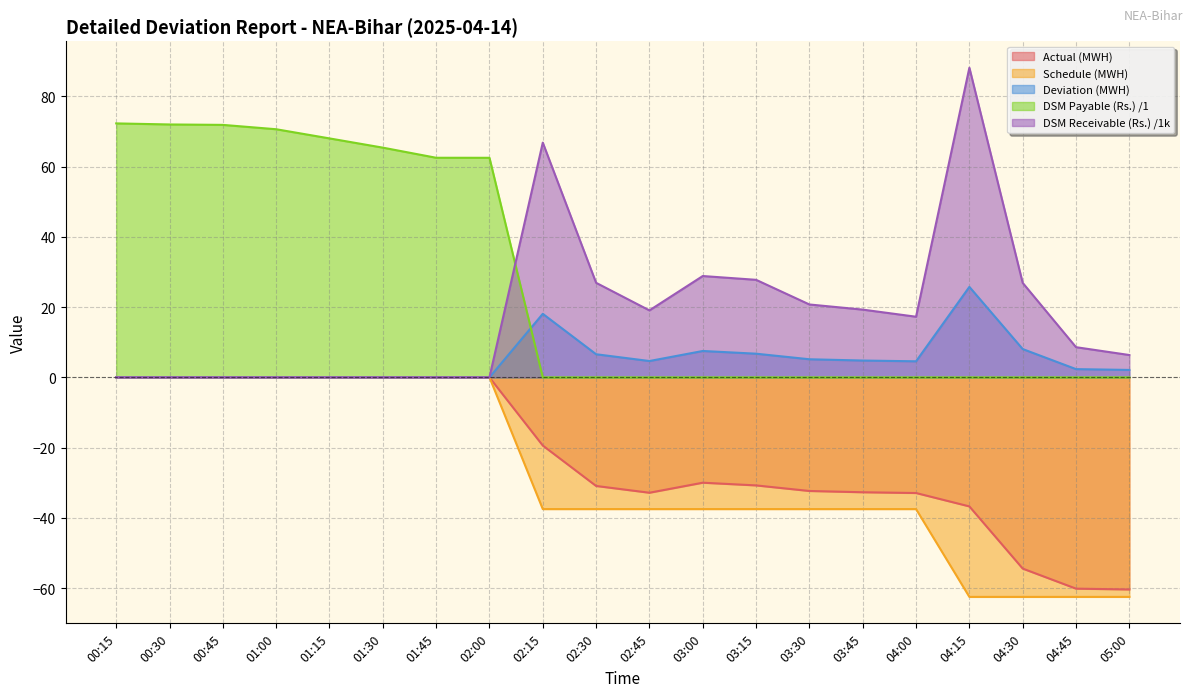

At how many categories does at least one series exceed 2?

20